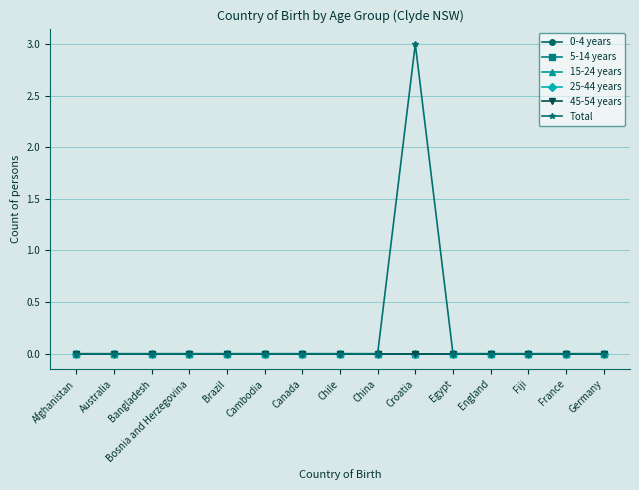

Rank the series at Bangladesh from highest to lowest value.

0-4 years, 5-14 years, 15-24 years, 25-44 years, 45-54 years, Total